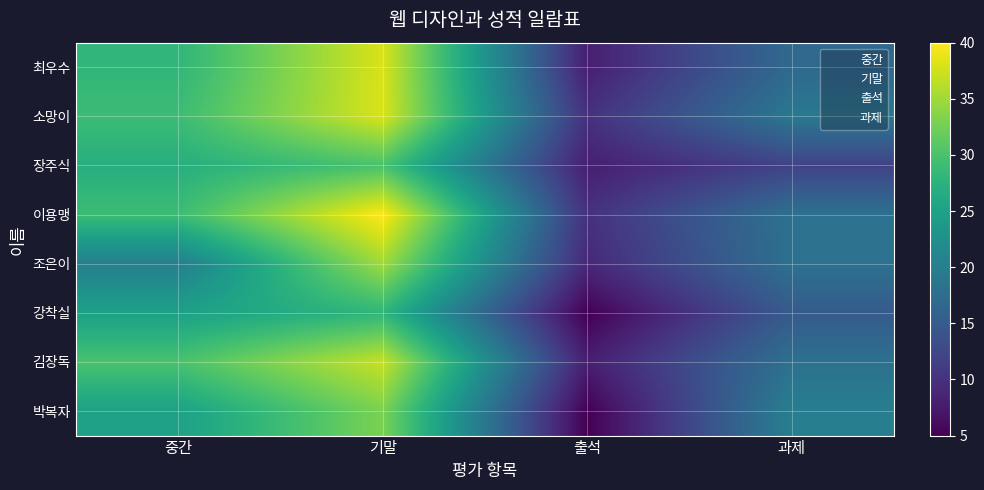

Count the number of categories in the chart.

4